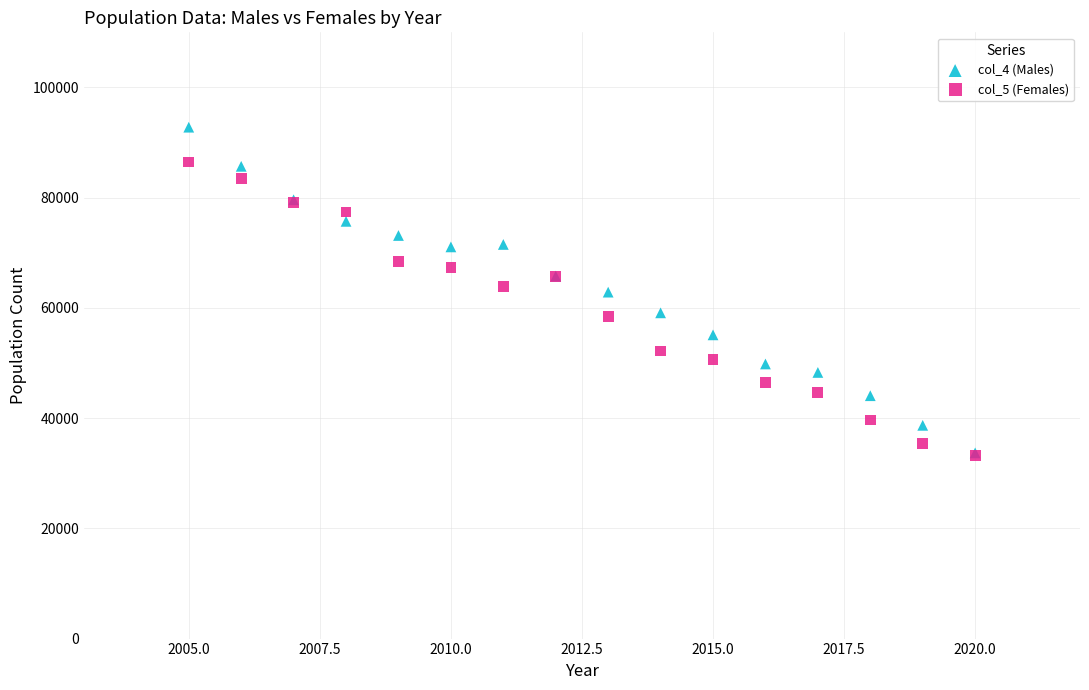

Which series has the largest Y range (max minus min)?

col_4 (Males)